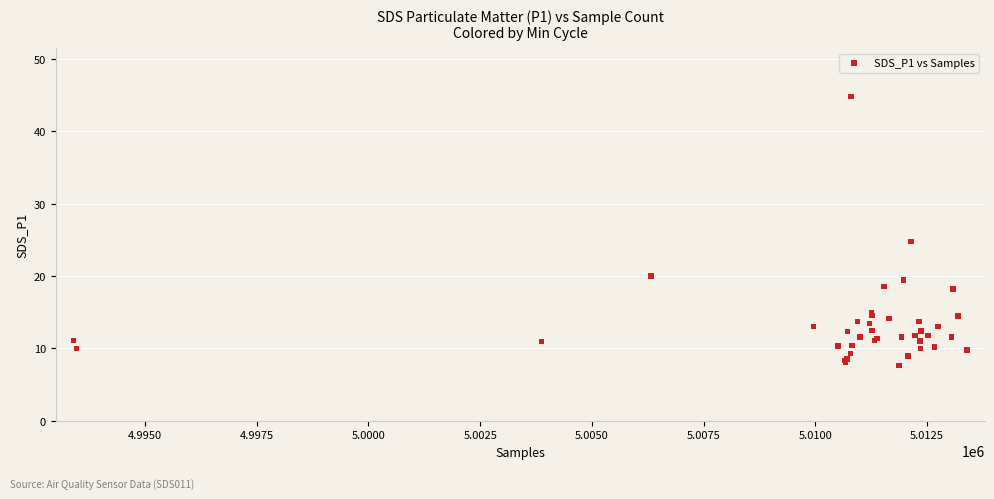

What Y value in the scatter plot is closest to 26?

24.8